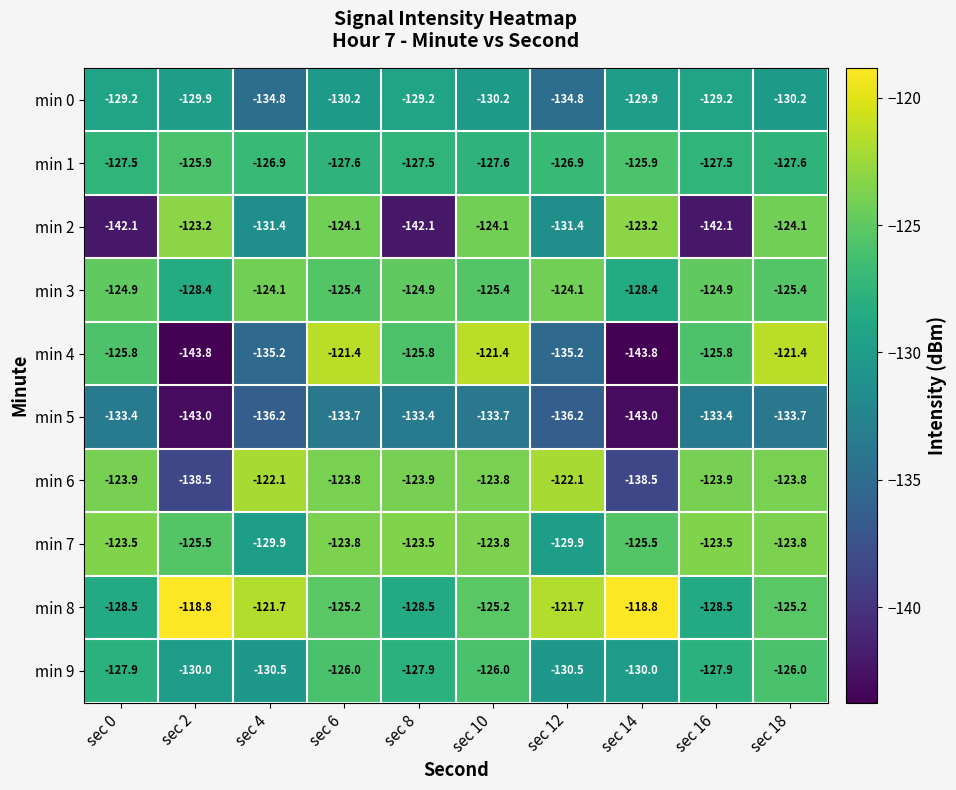

The value of min 7 at sec 2 is -213.0. True or false?

False